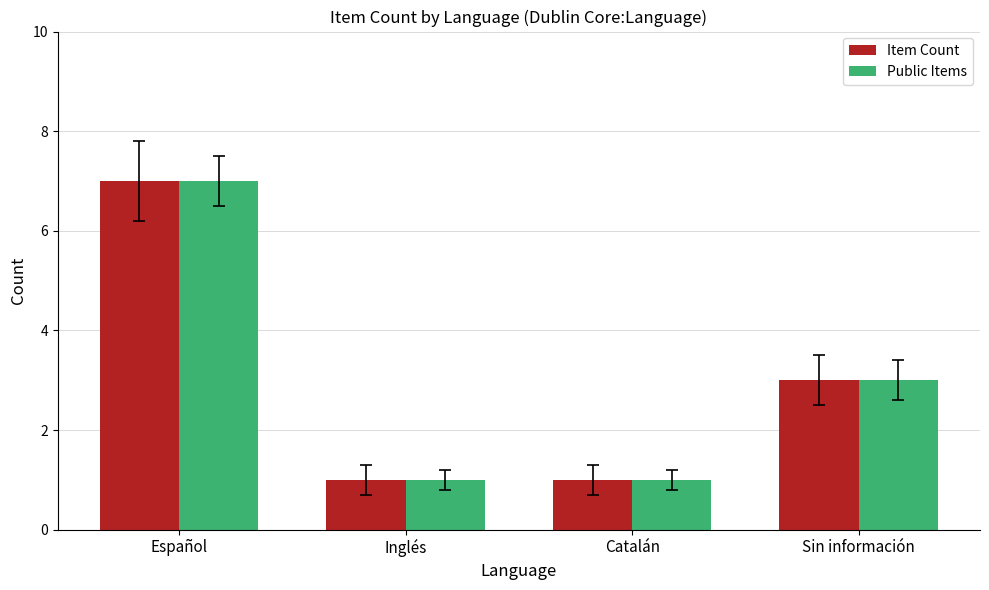

What is the average value of the Public Items series?

3